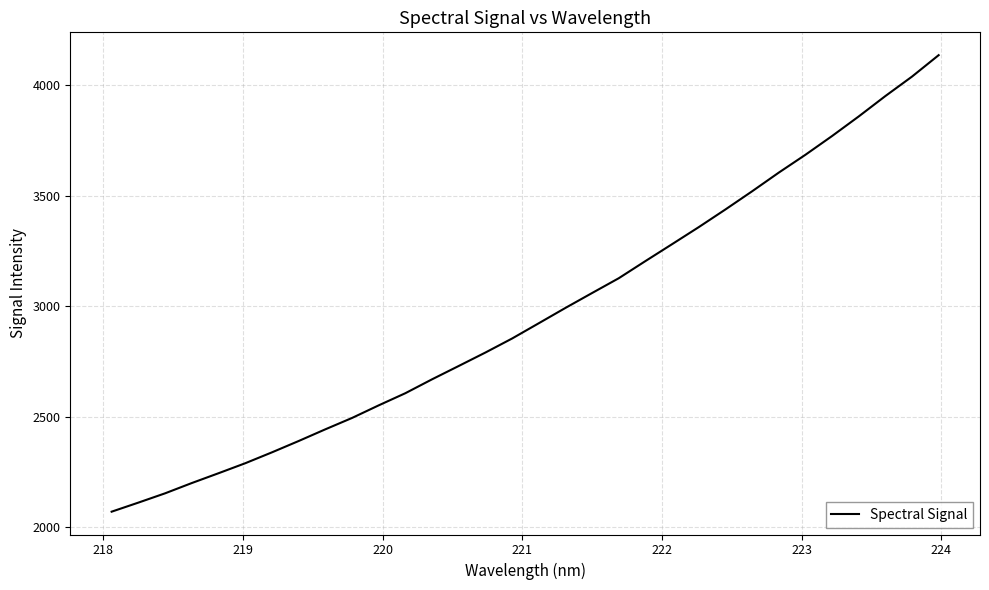

Count the number of values greater than 2922.

16